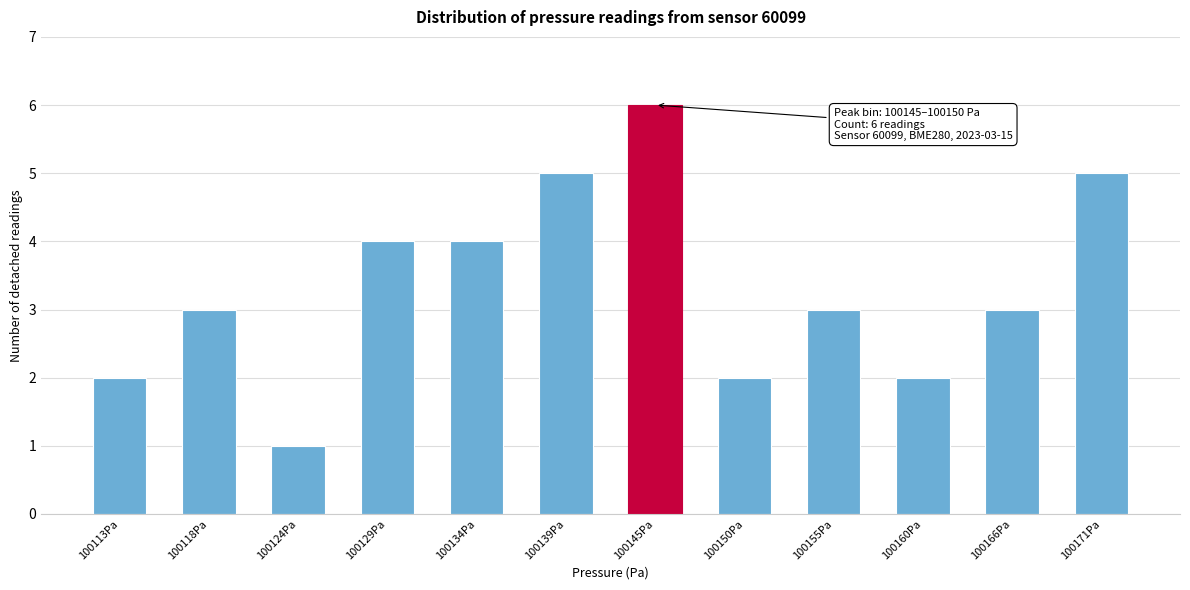

Reading right to left, extract all data points from this chart.

100171Pa=5	100166Pa=3	100160Pa=2	100155Pa=3	100150Pa=2	100145Pa=6	100139Pa=5	100134Pa=4	100129Pa=4	100124Pa=1	100118Pa=3	100113Pa=2